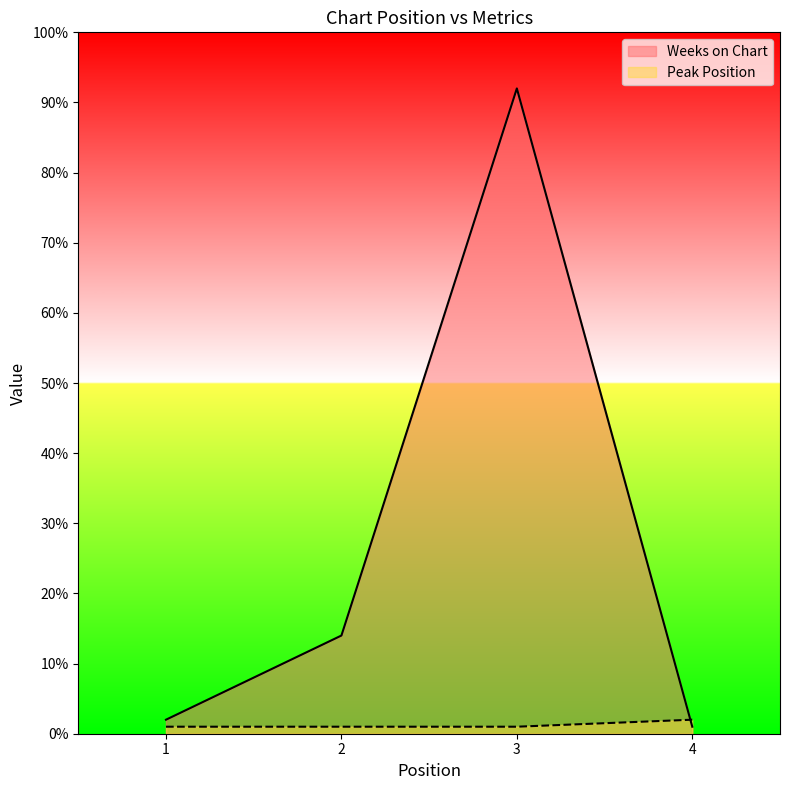

At which category is the sum across all series the highest?

3